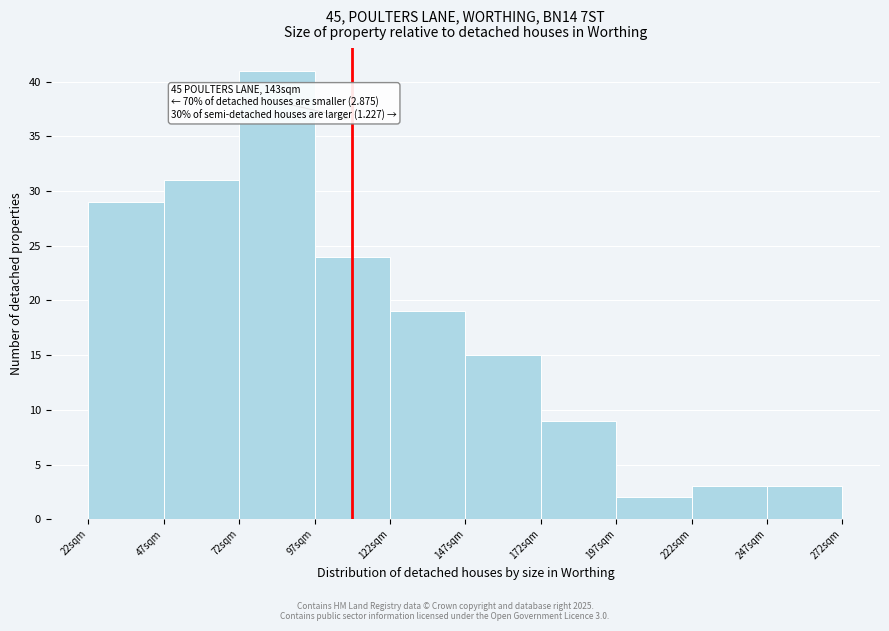

Reading left to right, list all the values displayed in this chart.

29	31	41	24	19	15	9	2	3	3